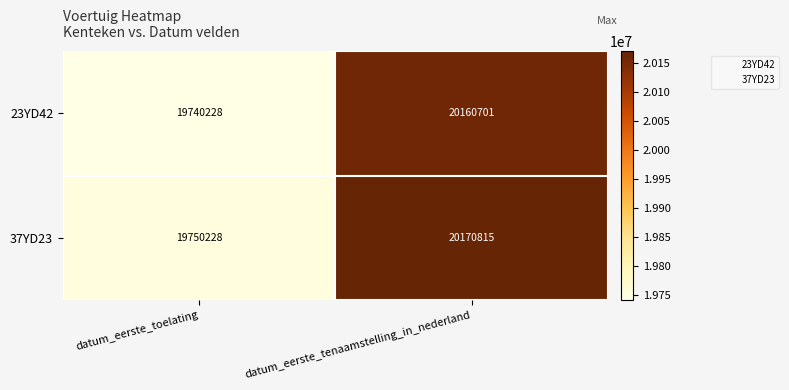

Which series has the widest spread of values?

37YD23